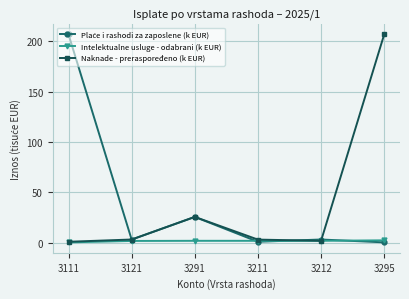

True or false: Naknade - preraspoređeno (k EUR) has more than 2 interior local peaks.

False